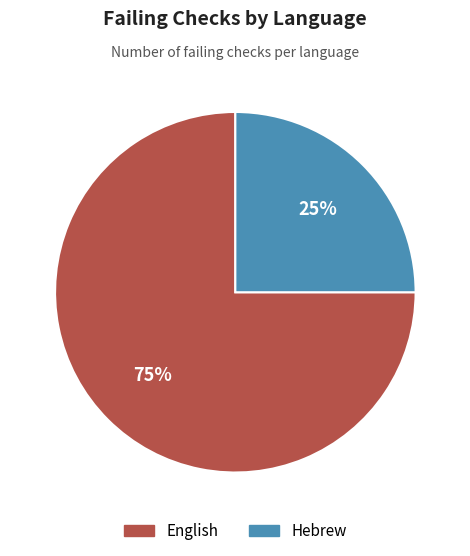

Do English and Hebrew together represent more than half of the pie?

Yes